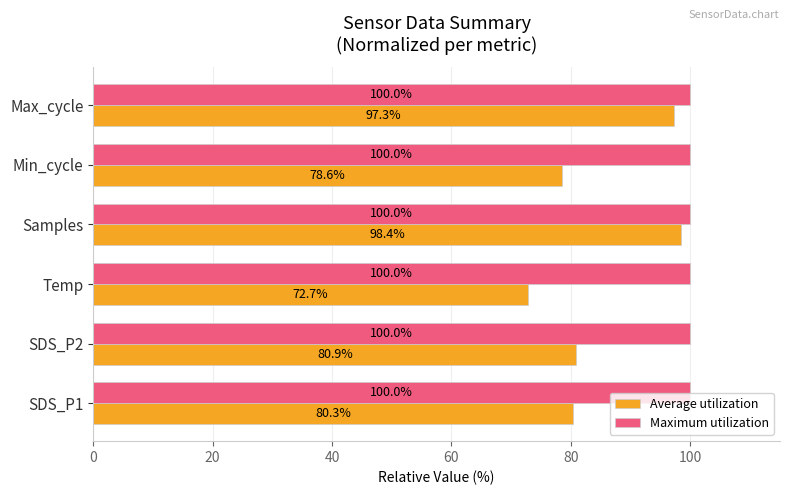

What is the total value across all series at Temp?

172.7